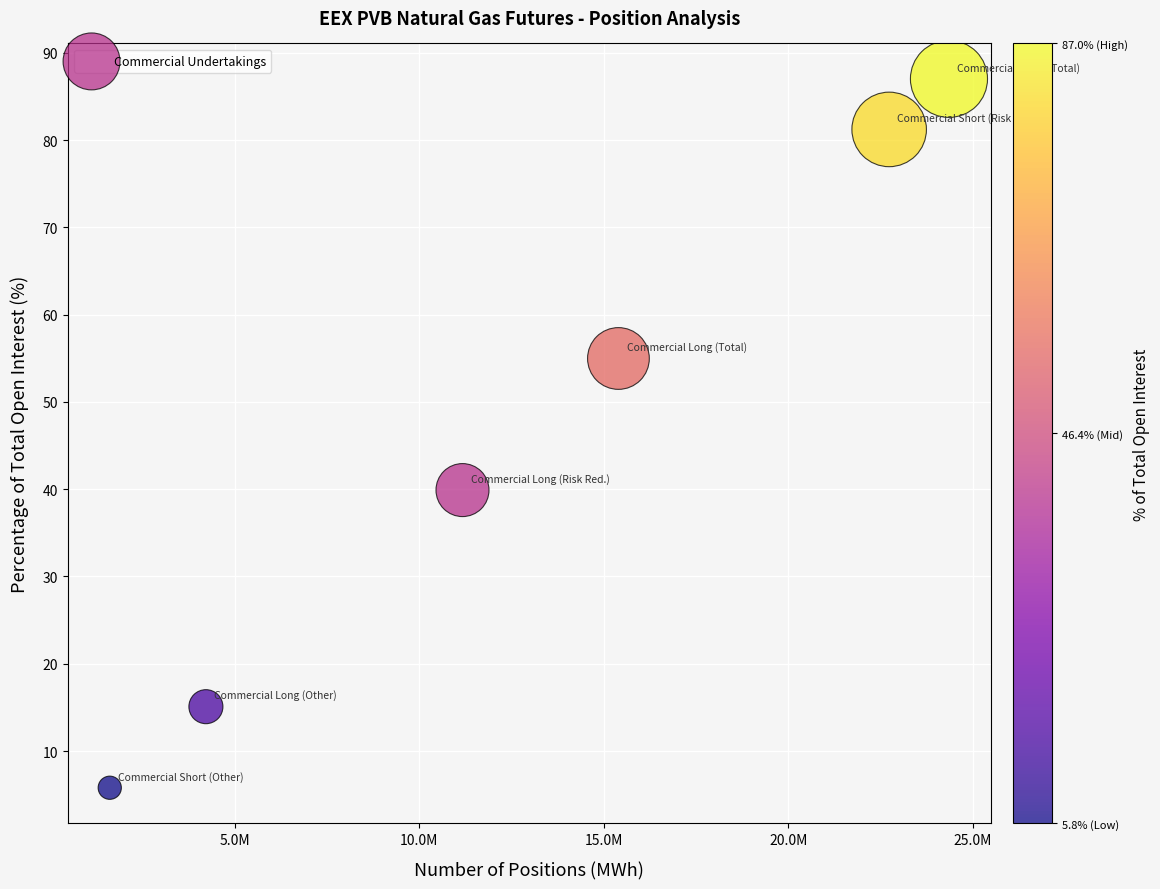

What is the average X value?

13249193.3